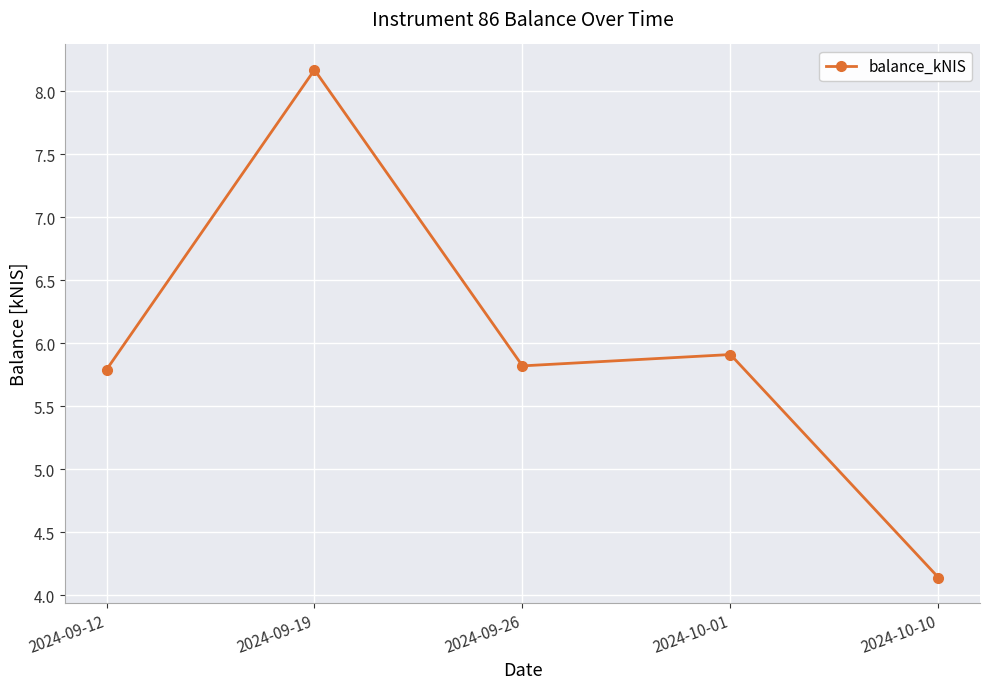

How many lines are shown in the chart?

1